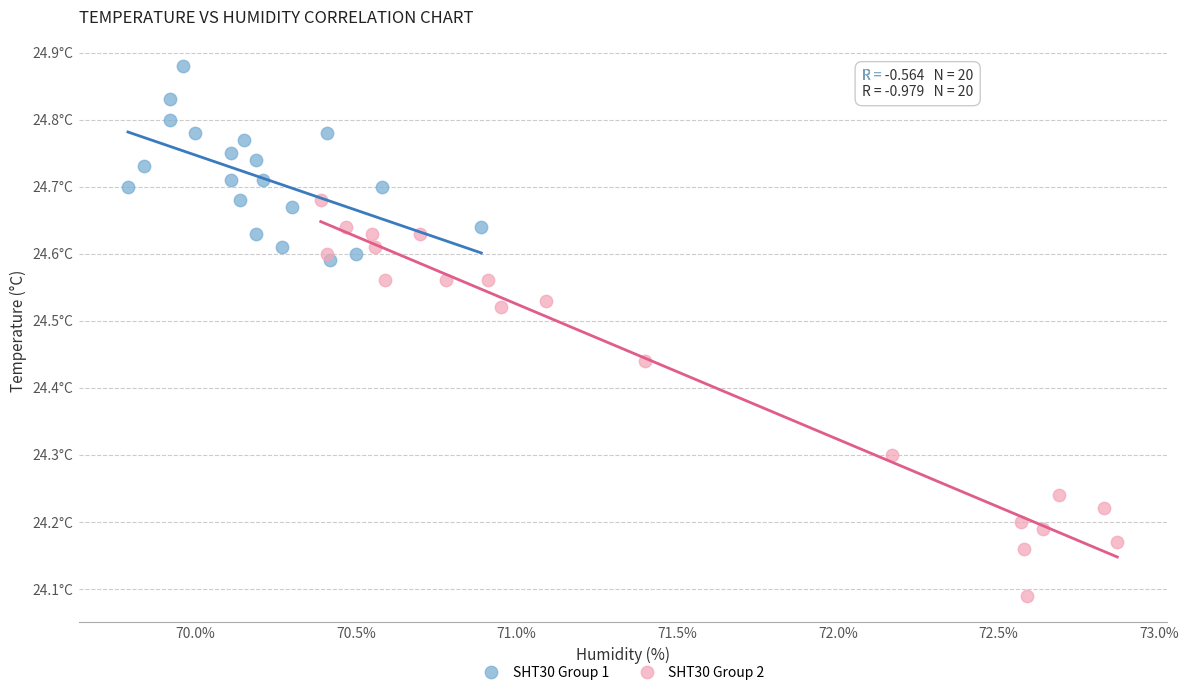

What are all the series names shown in the legend?

SHT30 Group 1, SHT30 Group 2